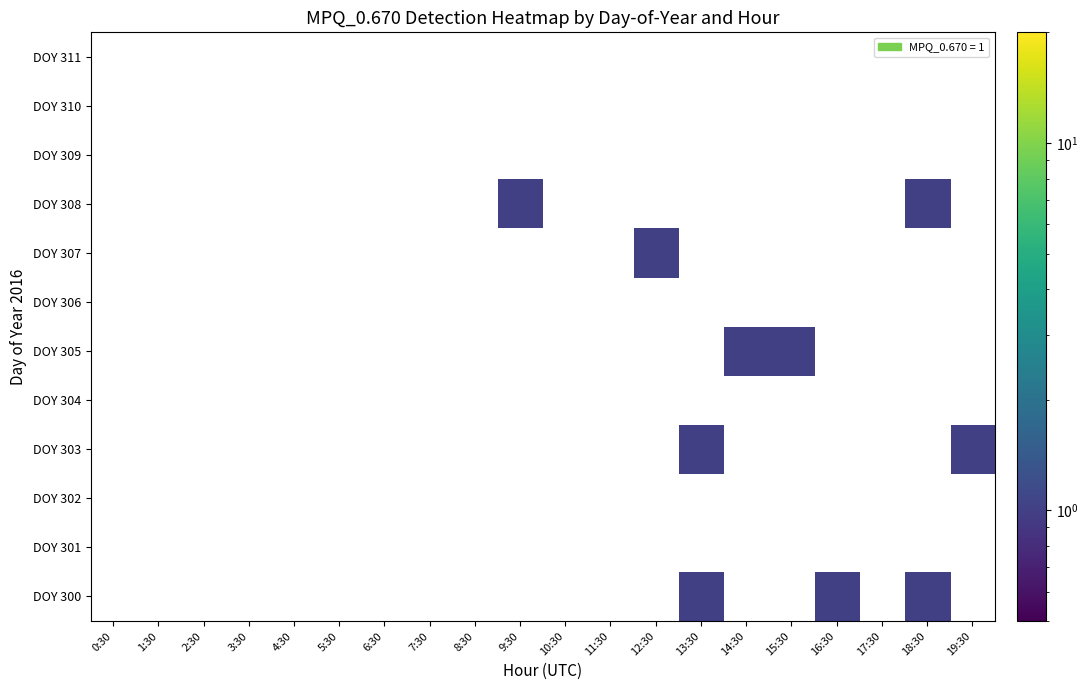

What is the minimum value shown in the chart?

1.0